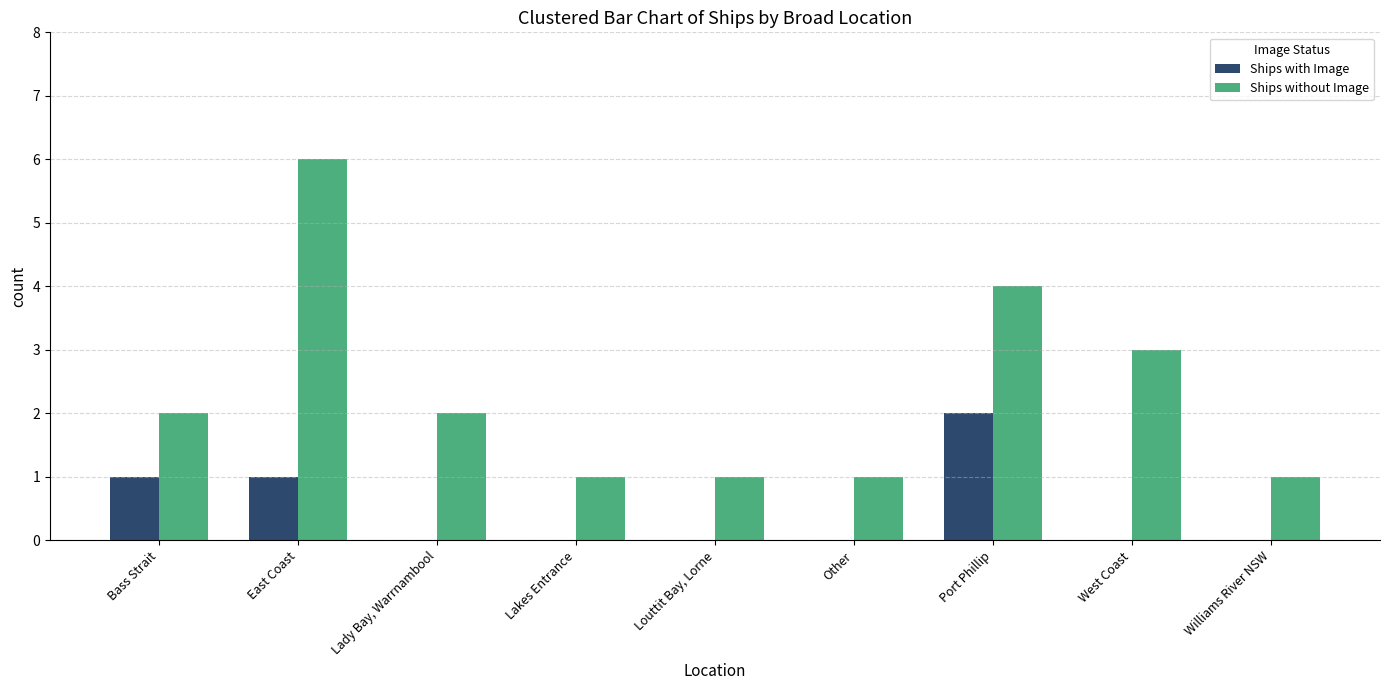

True or false: Ships without Image has a value of 2 at East Coast.

False